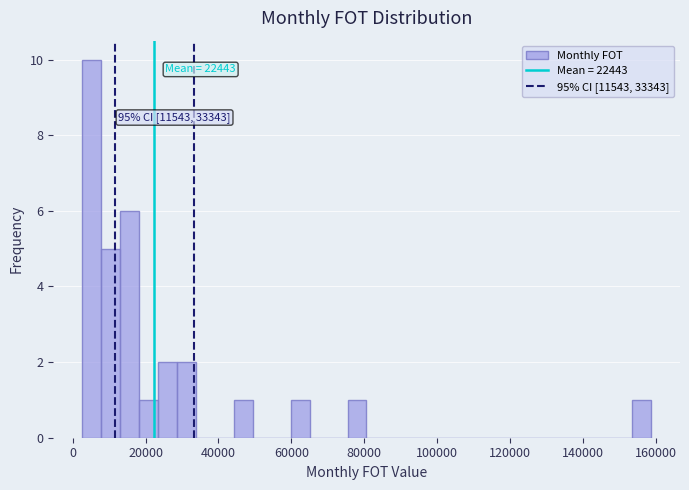

Read against the x-axis, roughly where is the centre of the tallest bar?

6000